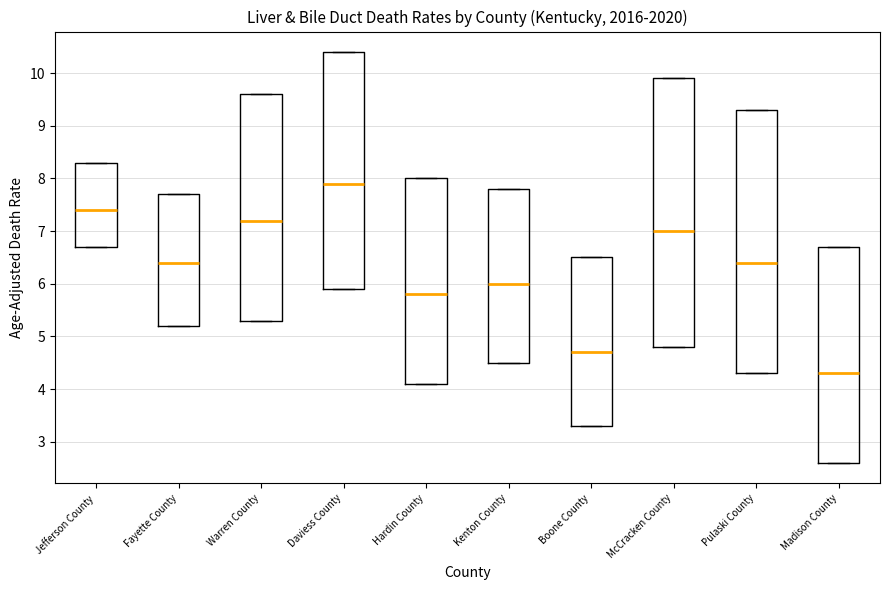

Reading left to right, transcribe this box plot: for each box, give where its median line is, the range the box spans, and where its two whiskers end, as read against the y-axis. The values are not printed on the chart, so give them approximately, as read against the axis.

Jefferson County: median 7.4, box 6.7 to 8.3, whiskers 6.7 to 8.3
Fayette County: median 6.4, box 5.2 to 7.7, whiskers 5.2 to 7.7
Warren County: median 7.2, box 5.3 to 9.6, whiskers 5.3 to 9.6
Daviess County: median 7.9, box 5.9 to 10.4, whiskers 5.9 to 10.4
Hardin County: median 5.8, box 4.1 to 8.0, whiskers 4.1 to 8.0
Kenton County: median 6.0, box 4.5 to 7.8, whiskers 4.5 to 7.8
Boone County: median 4.7, box 3.3 to 6.5, whiskers 3.3 to 6.5
McCracken County: median 7.0, box 4.8 to 9.9, whiskers 4.8 to 9.9
Pulaski County: median 6.4, box 4.3 to 9.3, whiskers 4.3 to 9.3
Madison County: median 4.3, box 2.6 to 6.7, whiskers 2.6 to 6.7